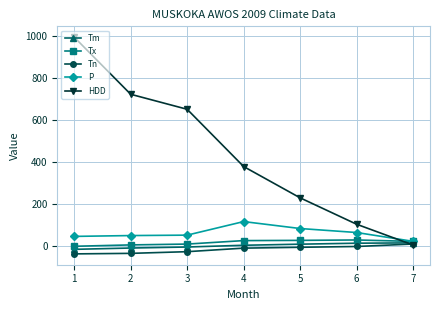

At how many categories does at least one series exceed 591?

3